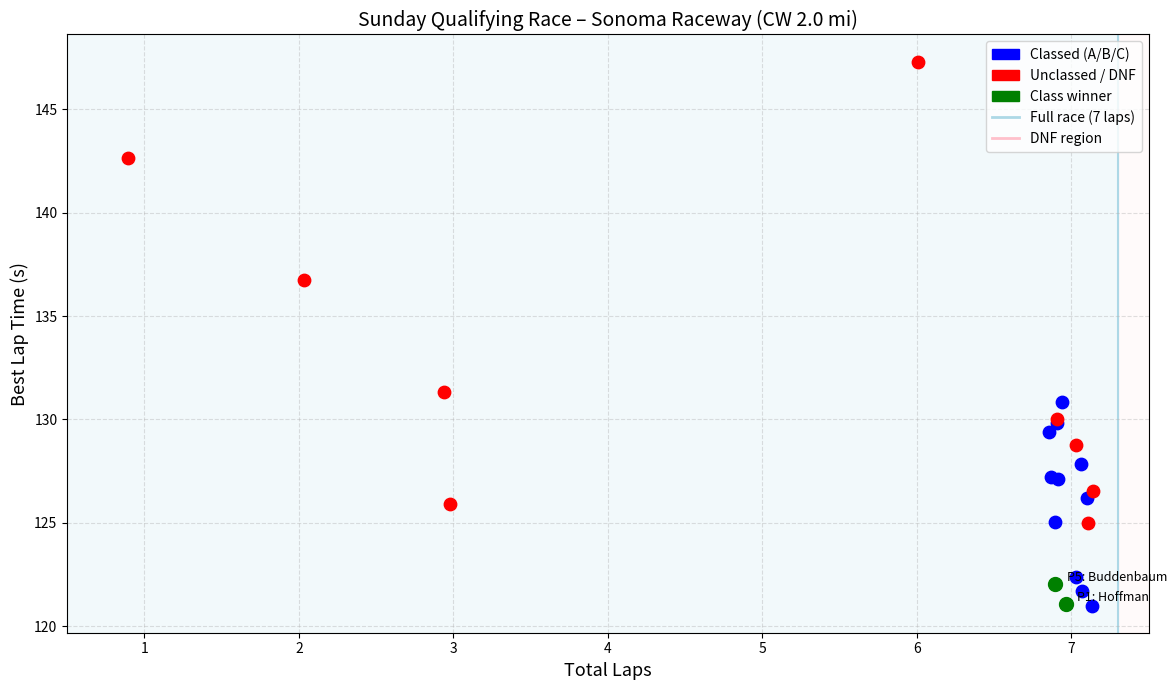

Which series has the largest Y range (max minus min)?

Unclassed / DNF